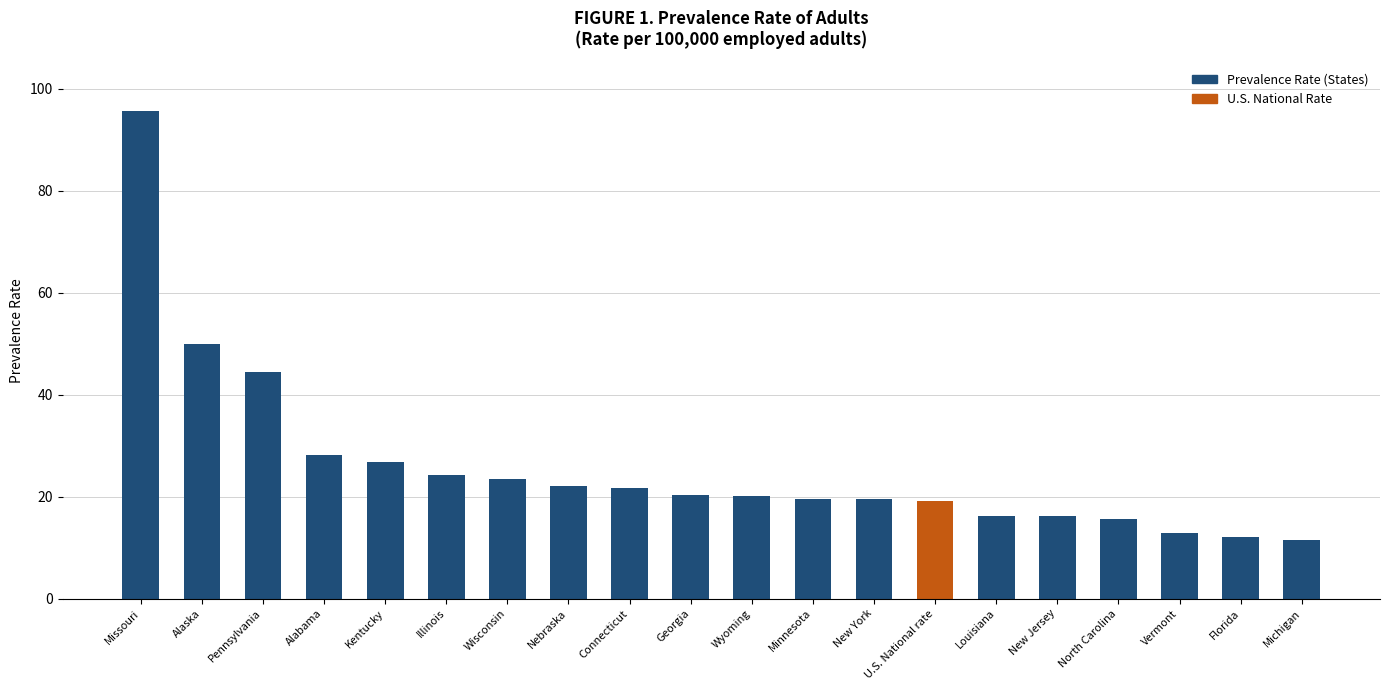

At which label is the value closest to 53?

Alaska